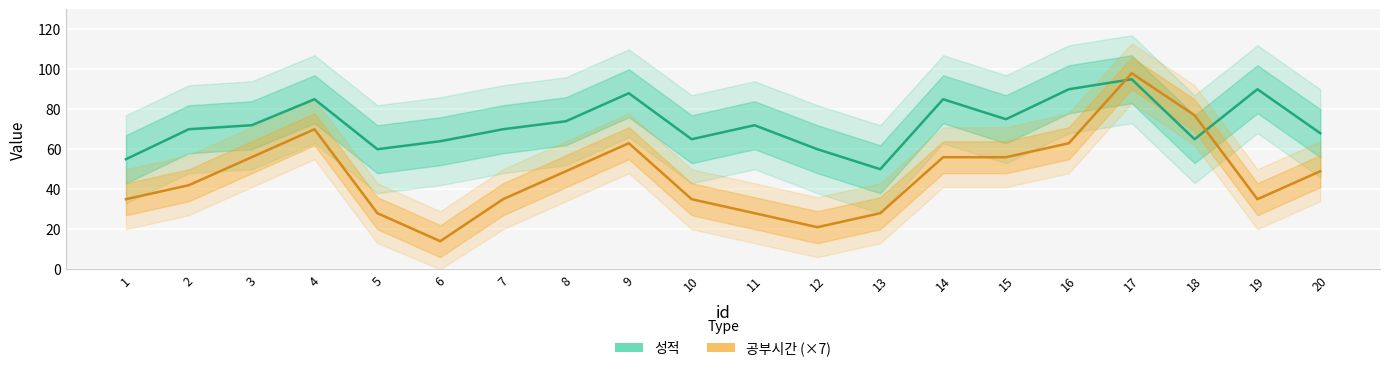

True or false: 공부시간 (×7) has a value of 56 at 15.

True